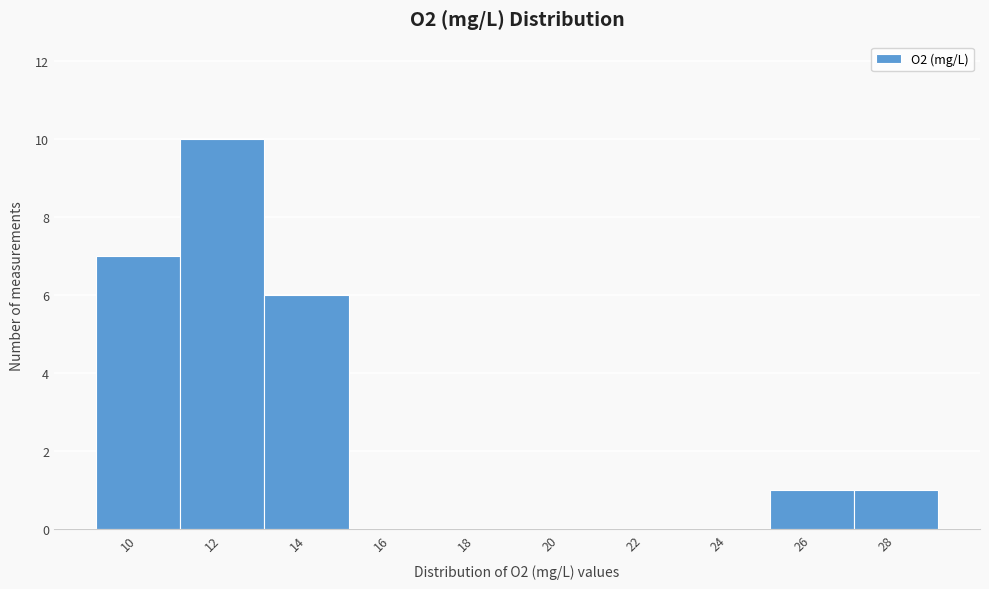

Reading left to right, list all the values displayed in this chart.

10=7	12=10	14=6	16=0	18=0	20=0	22=0	24=0	26=1	28=1